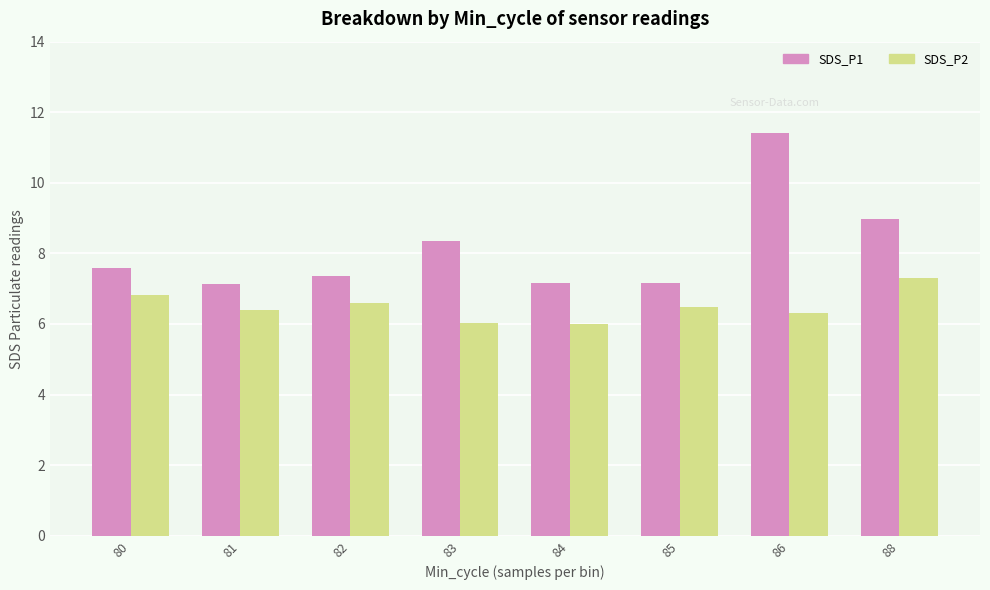

What is the minimum value for SDS_P2?

6.0